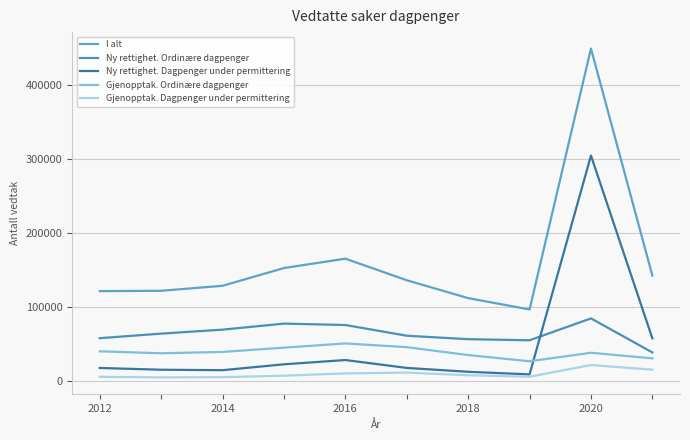

What is the minimum value for Gjenopptak. Ordinære dagpenger?

26742